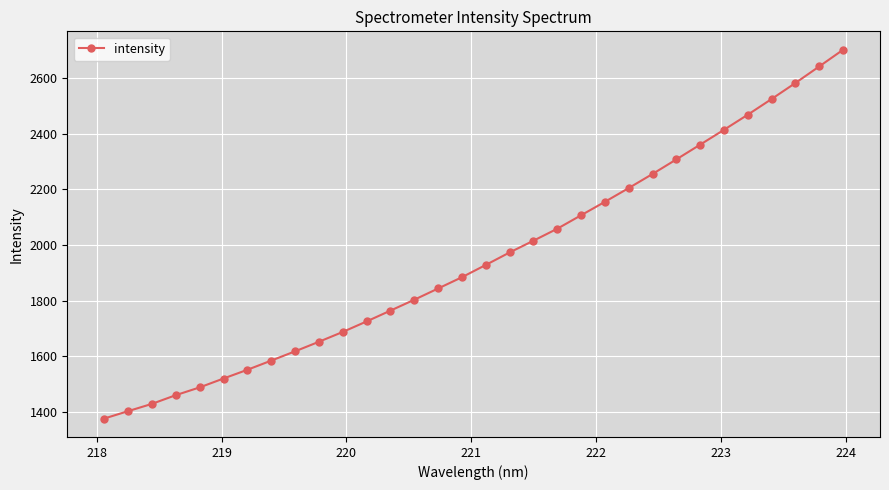

What is the value of the 19th point from the left?

2015.1